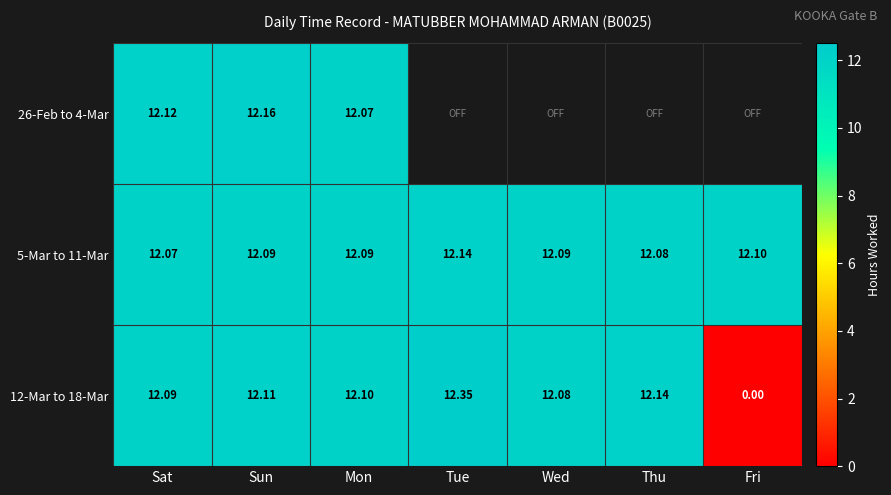

At which label does 12-Mar to 18-Mar first exceed 12?

Sat